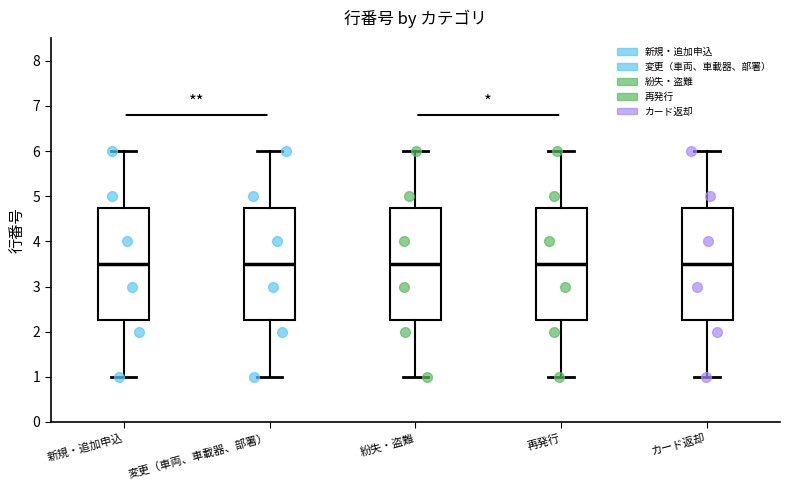

Reading left to right, read every box against the y-axis: the position of its median line, the range the box covers, and the ends of its whiskers. The values are not printed on the chart, so give them approximately, as read against the axis.

新規・追加申込: median 3.5, box 2.3 to 4.8, whiskers 1.0 to 6.0
変更（車両、車載器、部署）: median 3.5, box 2.3 to 4.8, whiskers 1.0 to 6.0
紛失・盗難: median 3.5, box 2.3 to 4.8, whiskers 1.0 to 6.0
再発行: median 3.5, box 2.3 to 4.8, whiskers 1.0 to 6.0
カード返却: median 3.5, box 2.3 to 4.8, whiskers 1.0 to 6.0